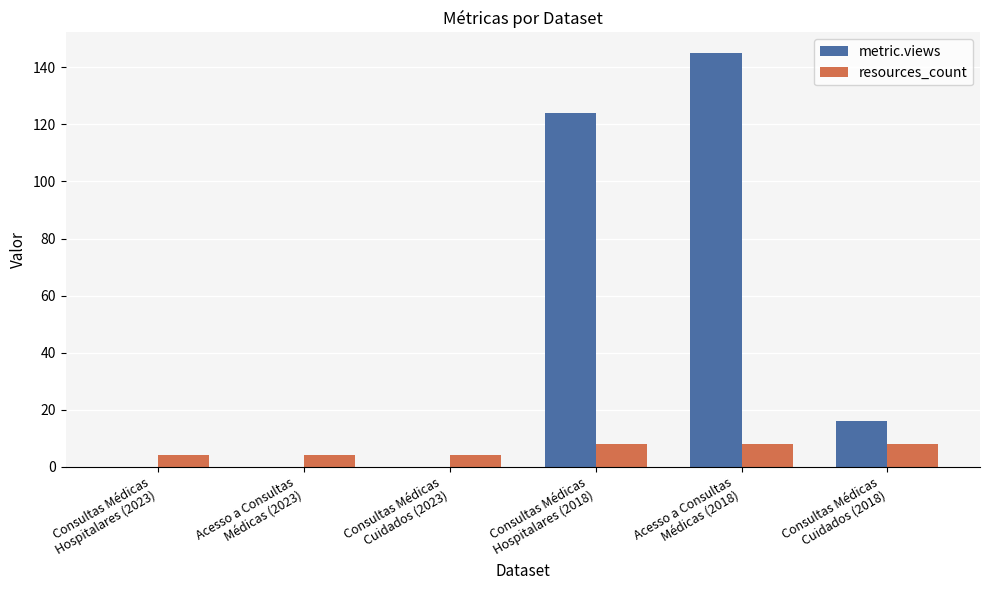

What are all the series names shown in the legend?

metric.views, resources_count